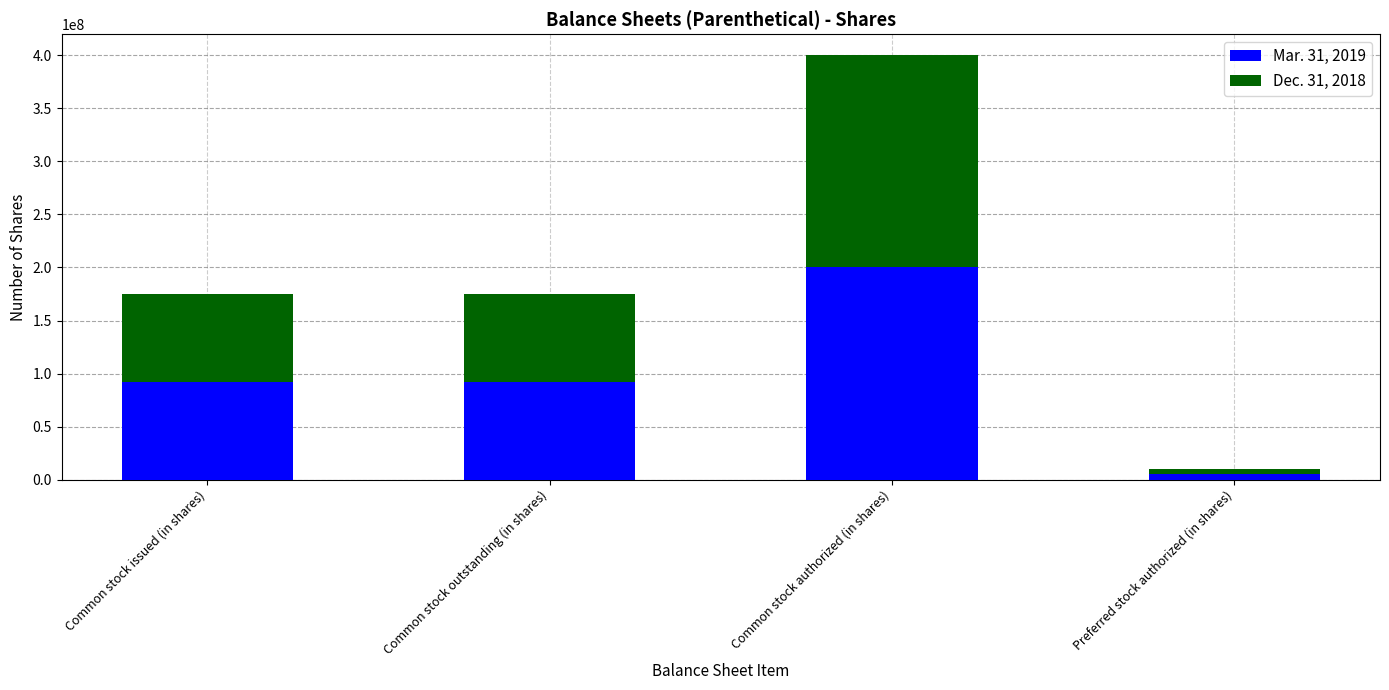

Are the bars grouped side by side (vs. stacked)?

No